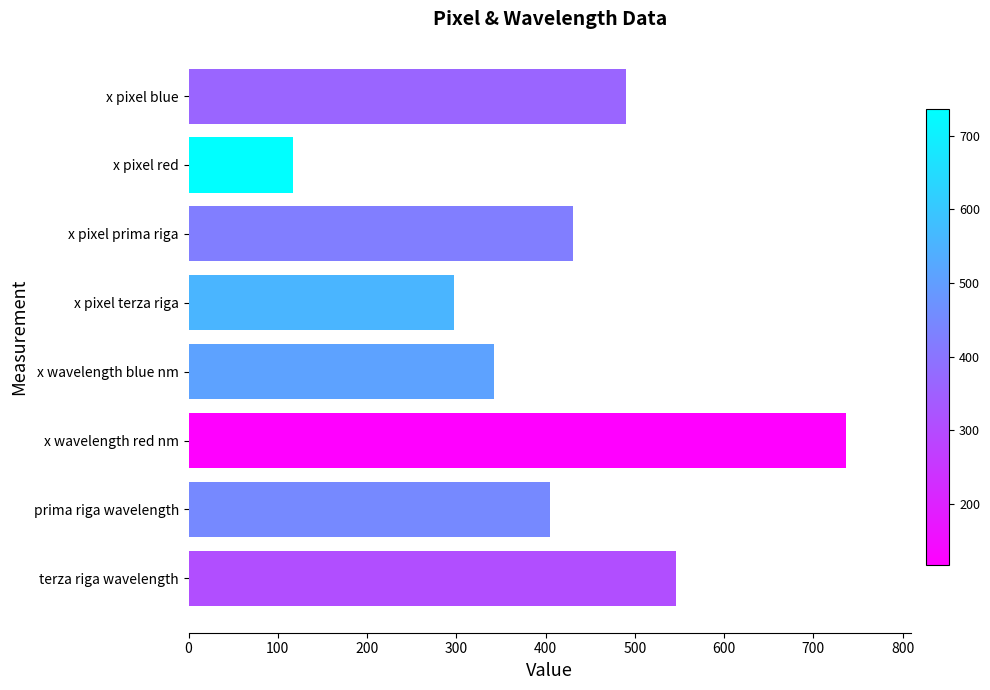

Reading top to bottom, transcribe all the data shown in this chart.

x pixel blue=490.0	x pixel red=117.0	x pixel prima riga=431.0	x pixel terza riga=297.0	x wavelength blue nm=342.4	x wavelength red nm=736.0	prima riga wavelength=404.7	terza riga wavelength=546.1